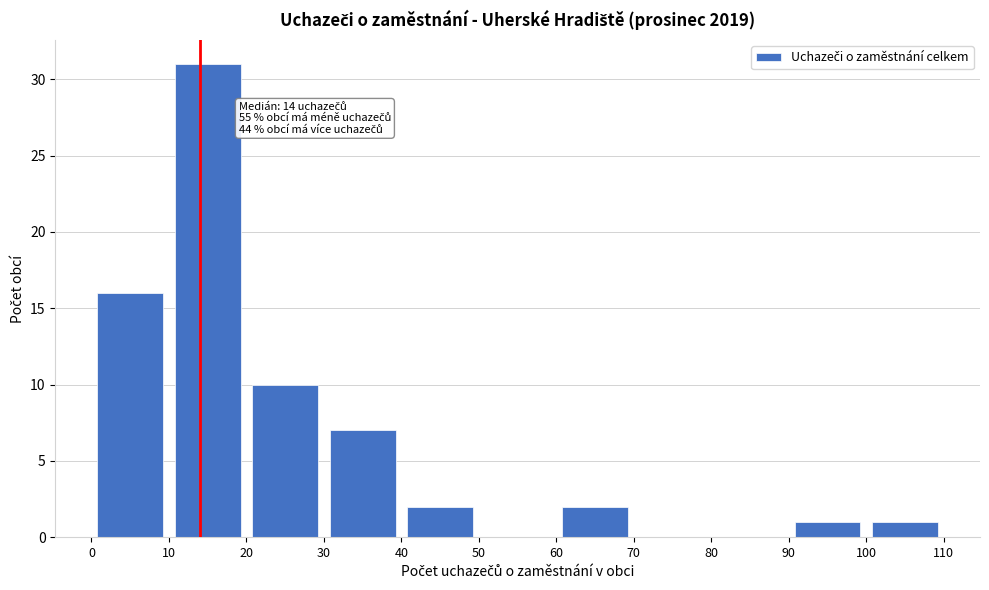

Over which range of the x-axis is the bar tallest?

10 to 20